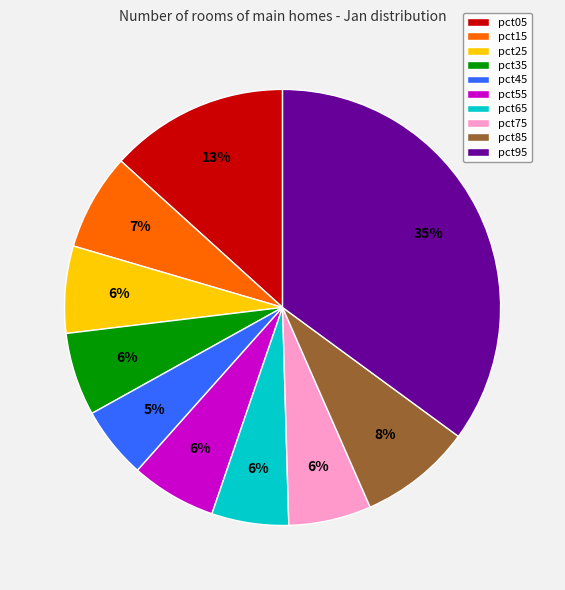

Does pct05 represent more than half of the total?

No